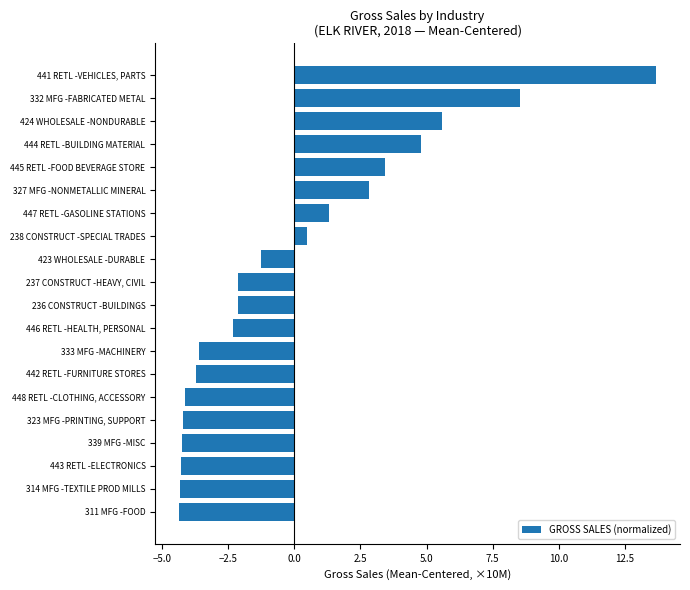

The value at 311 MFG -FOOD is -4.4. True or false?

True